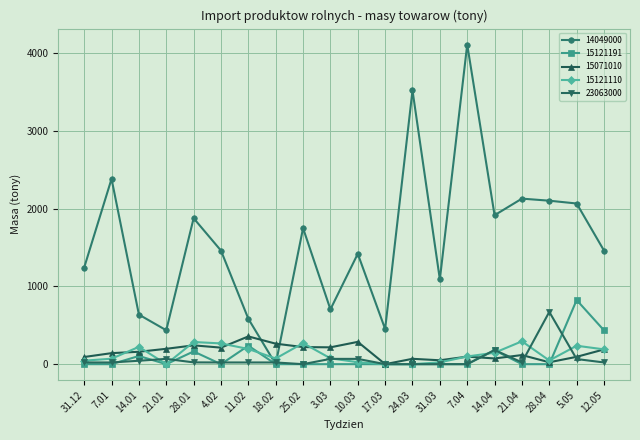

At how many categories does at least one series exceed 3453?

2